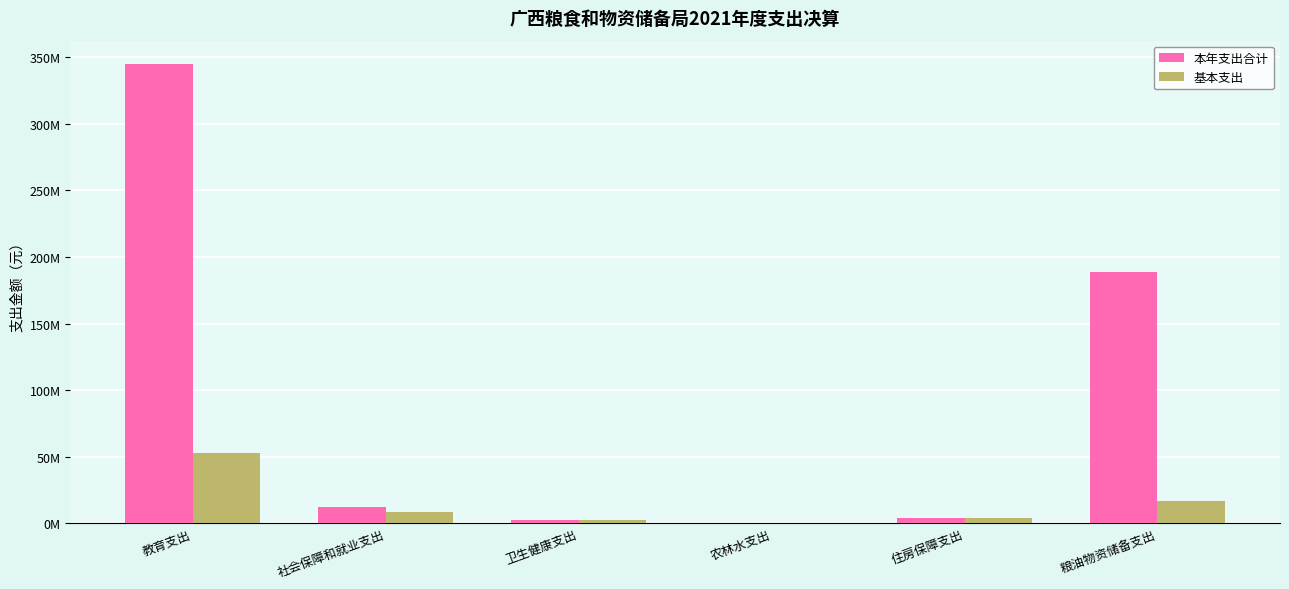

What are all the series names shown in the legend?

本年支出合计, 基本支出